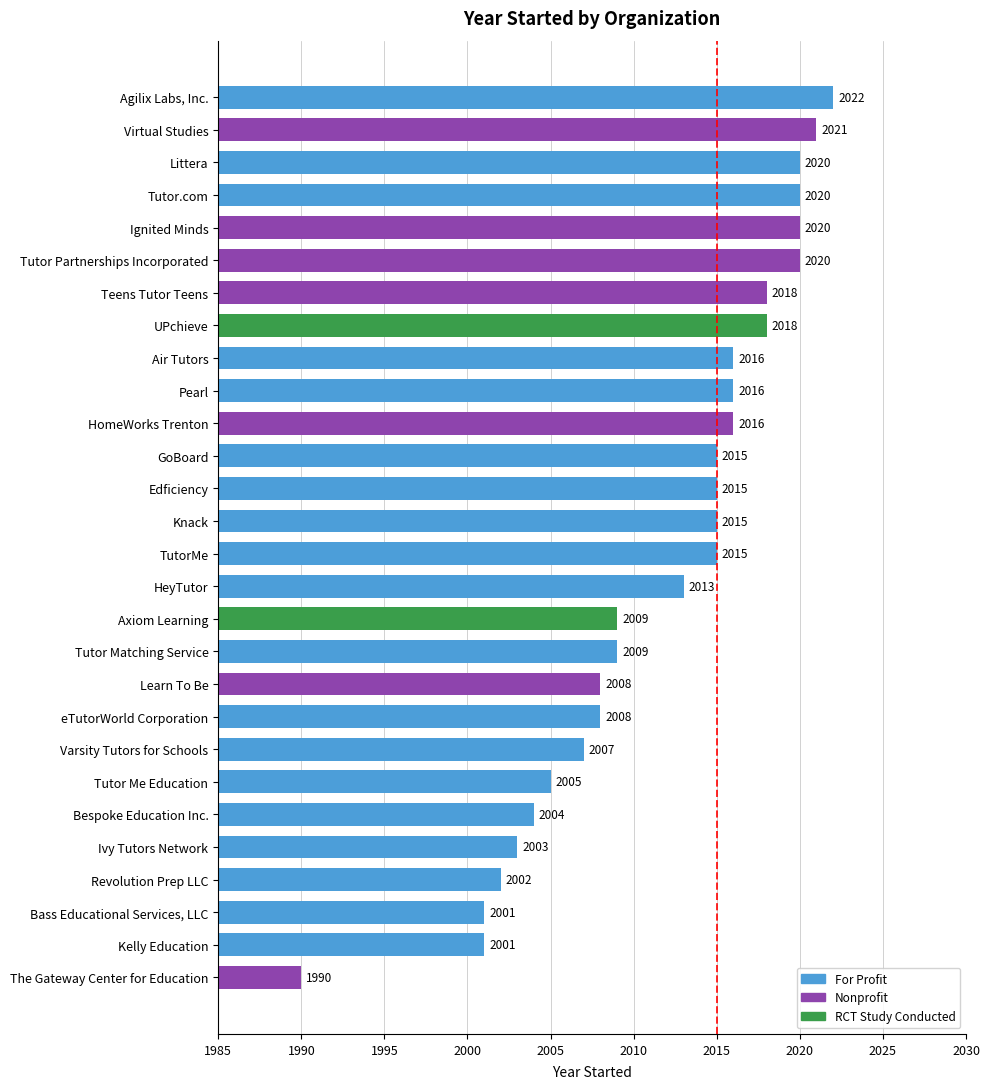

At which category does the chart reach its minimum across all series?

The Gateway Center for Education